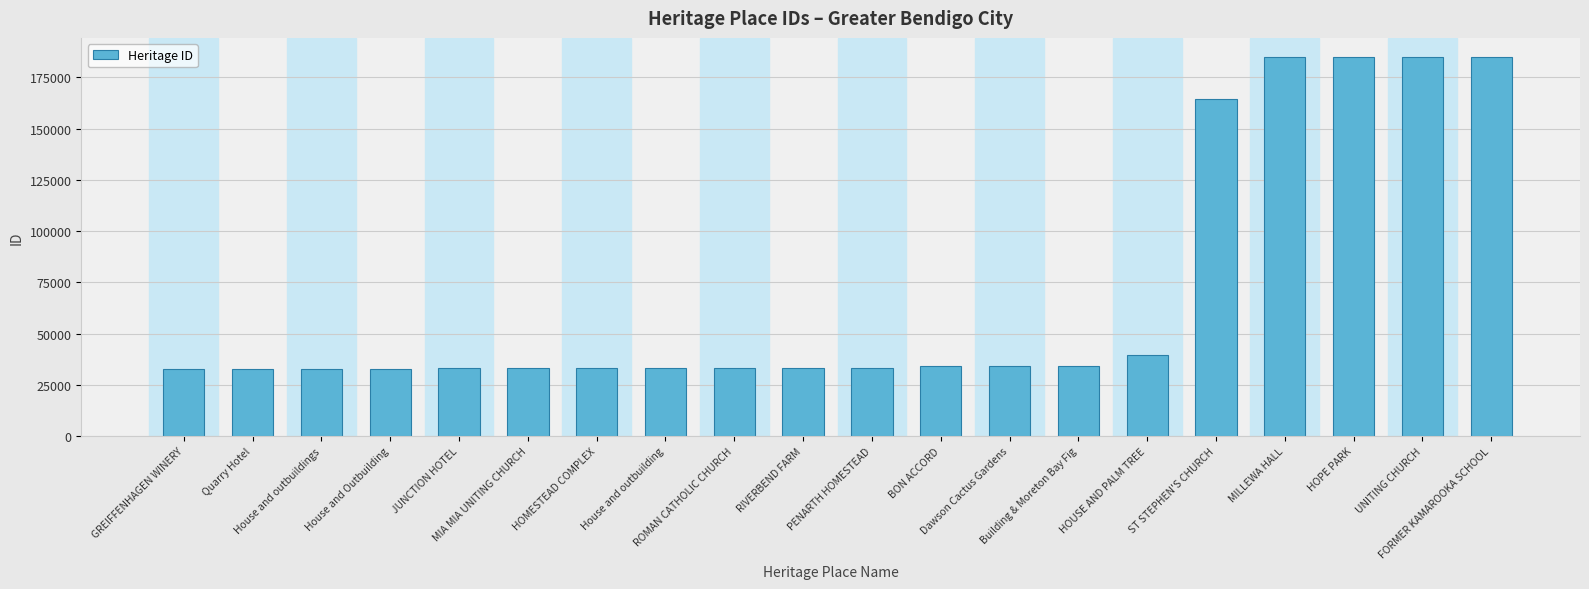

What is the change in value from House and Outbuilding to FORMER KAMAROOKA SCHOOL?

+151975